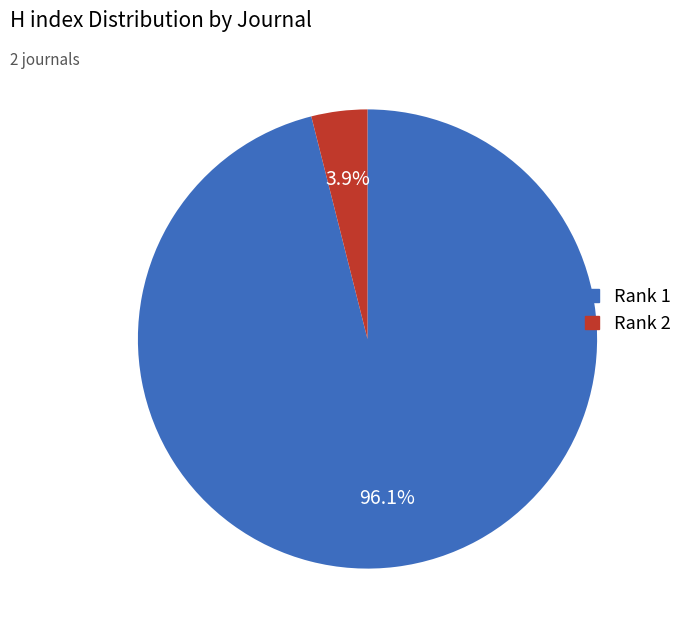

Is there a majority slice in this chart?

Yes